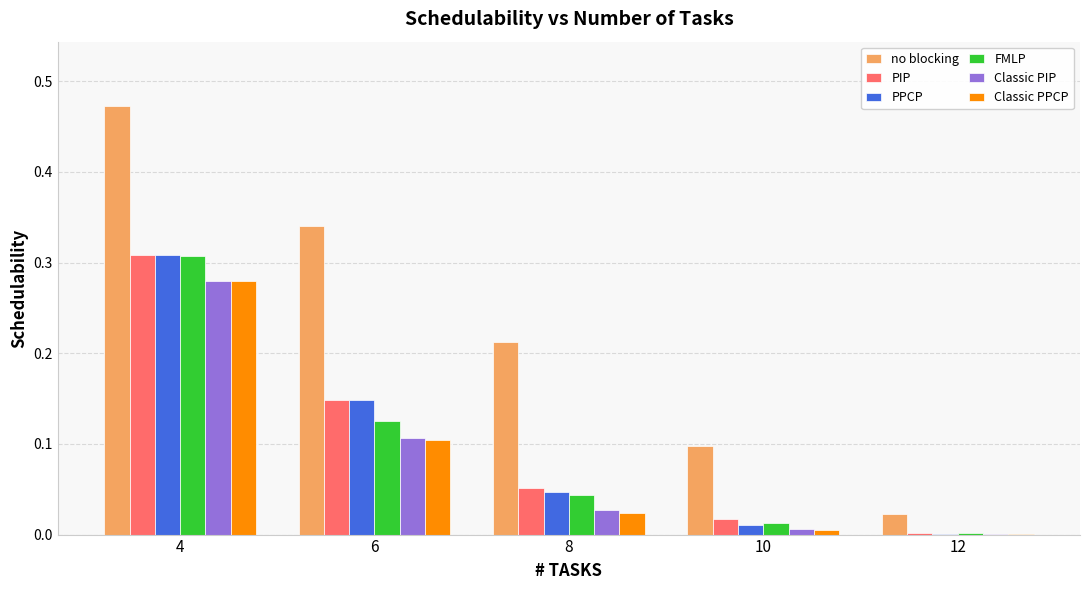

Which category has the highest value across all series?

4